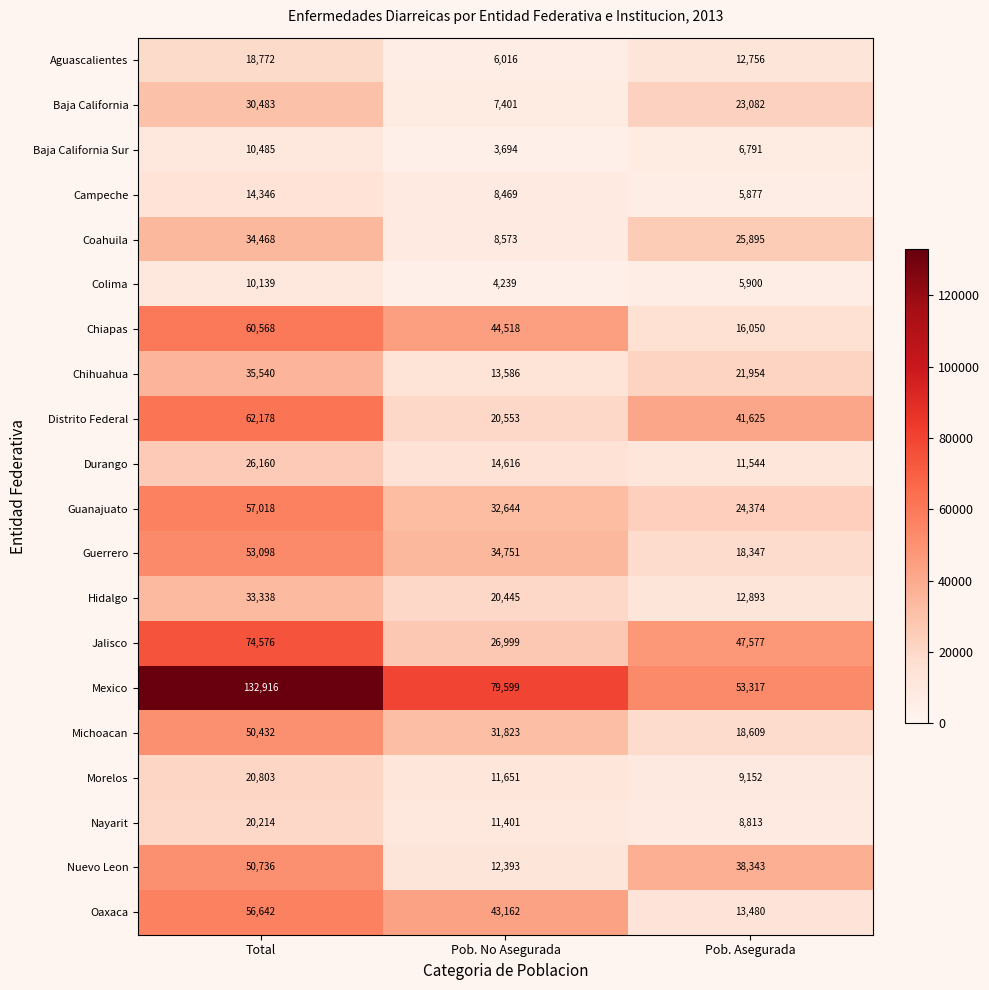

Which series has the largest total across all categories?

Mexico